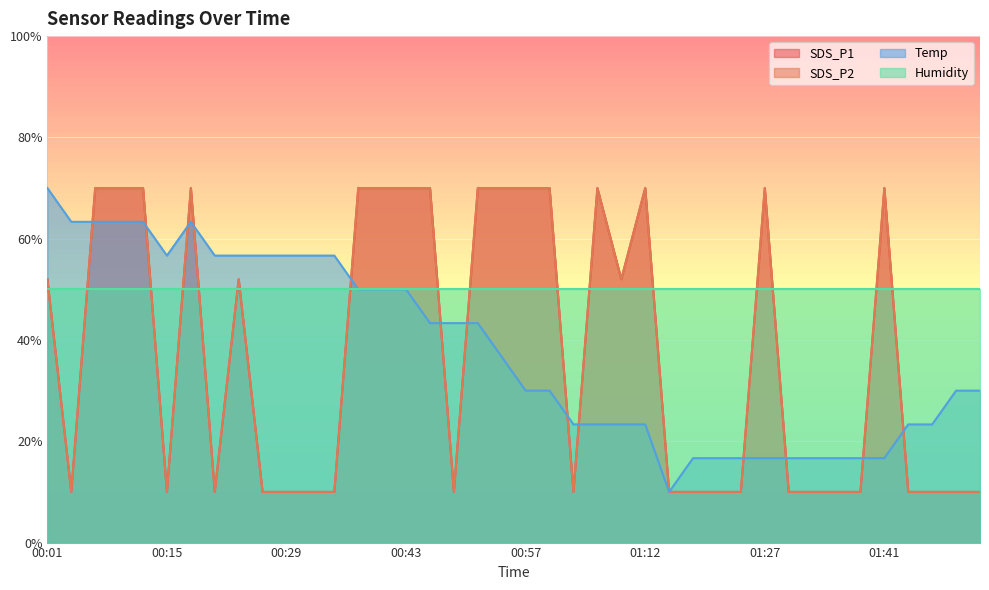

What position from the right is 01:21?

12